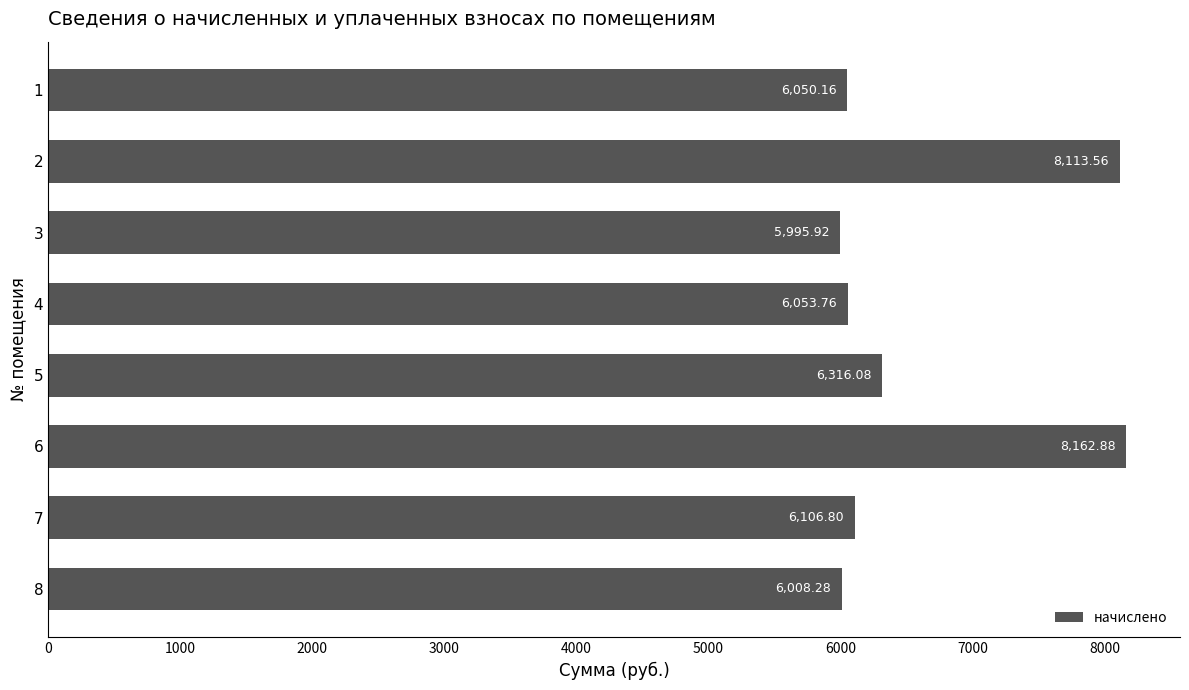

What is the change in value from 1 to 2?

+2063.4